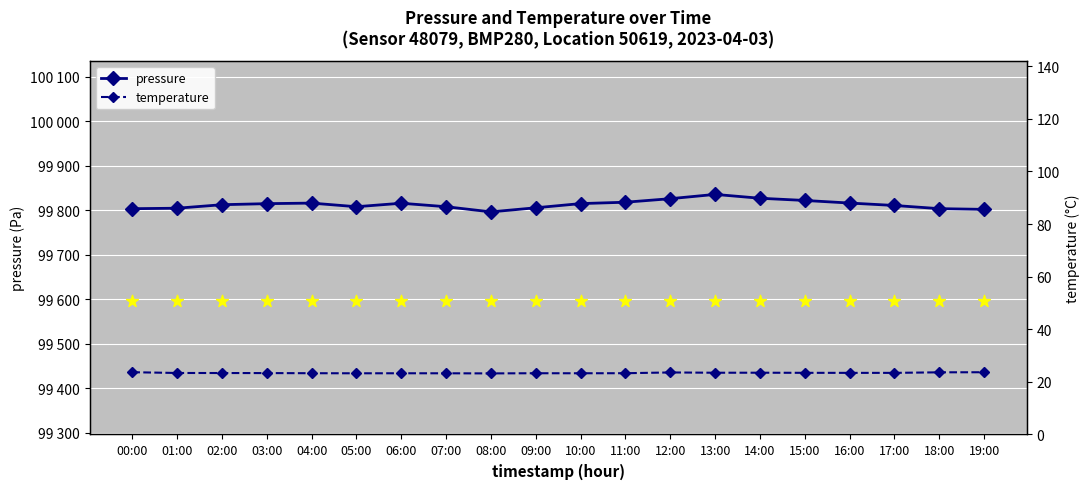

Is the value of temperature at 01:00 greater than the value of pressure at 10:00?

No